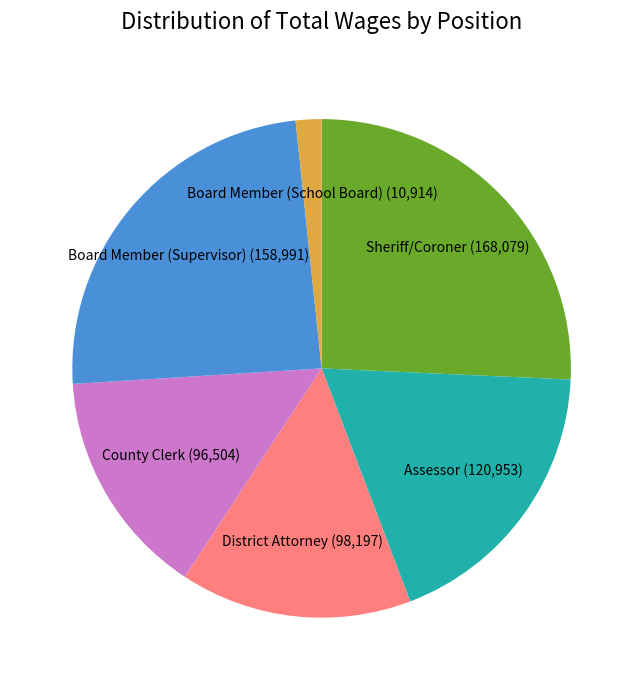

Combined, do Board Member (School Board) and District Attorney account for over 50%?

No